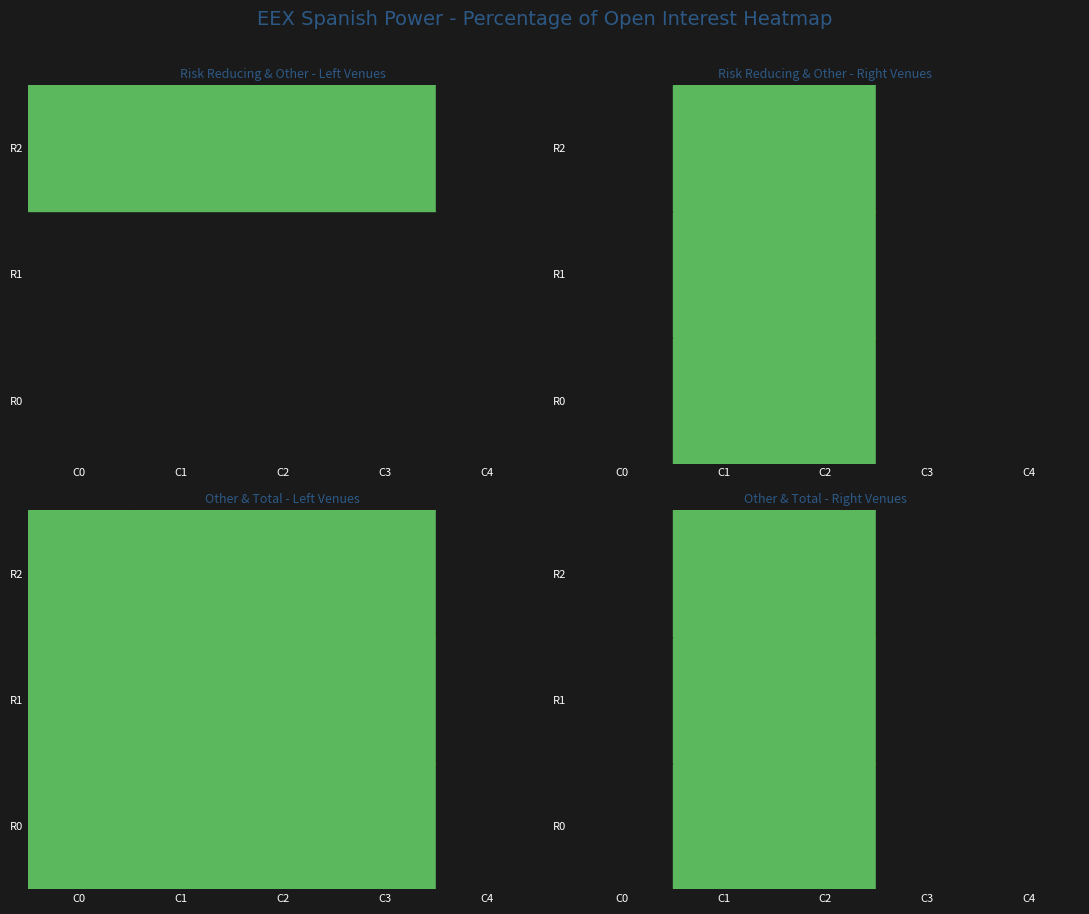

Between C3 and C0, which is larger?

C3